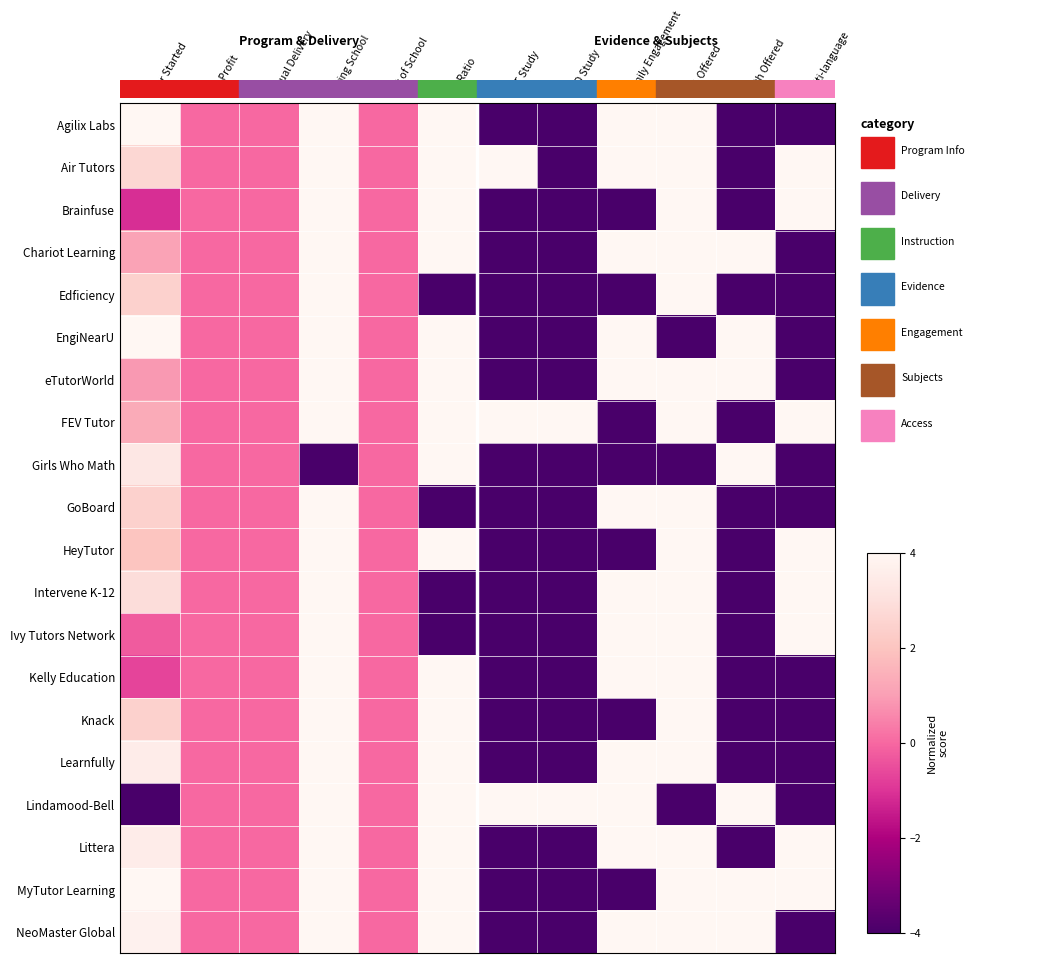

What is the difference between the highest and lowest values at Multi-language?

8.0